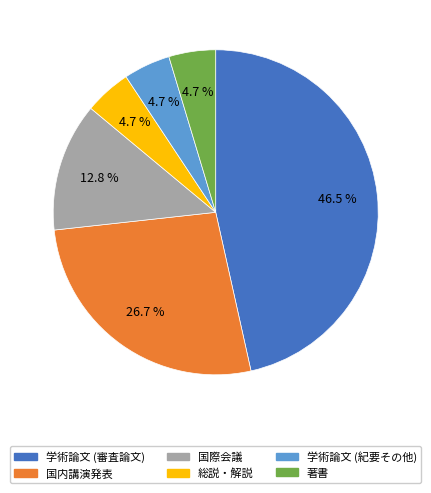

Combined, do 国内講演発表 and 著書 account for over 50%?

No